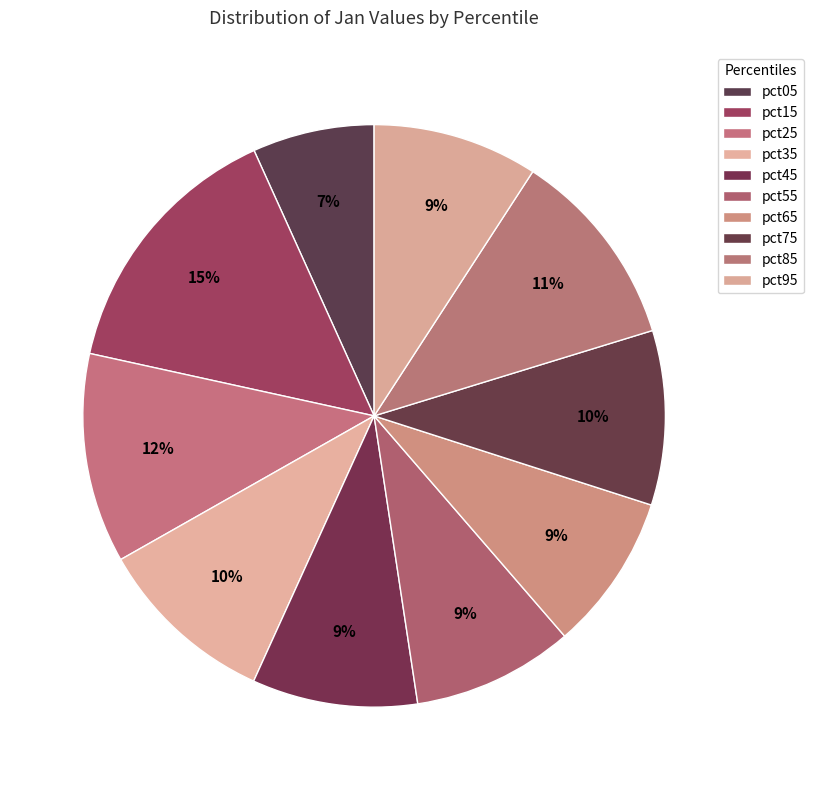

How many segments does this pie chart have?

10